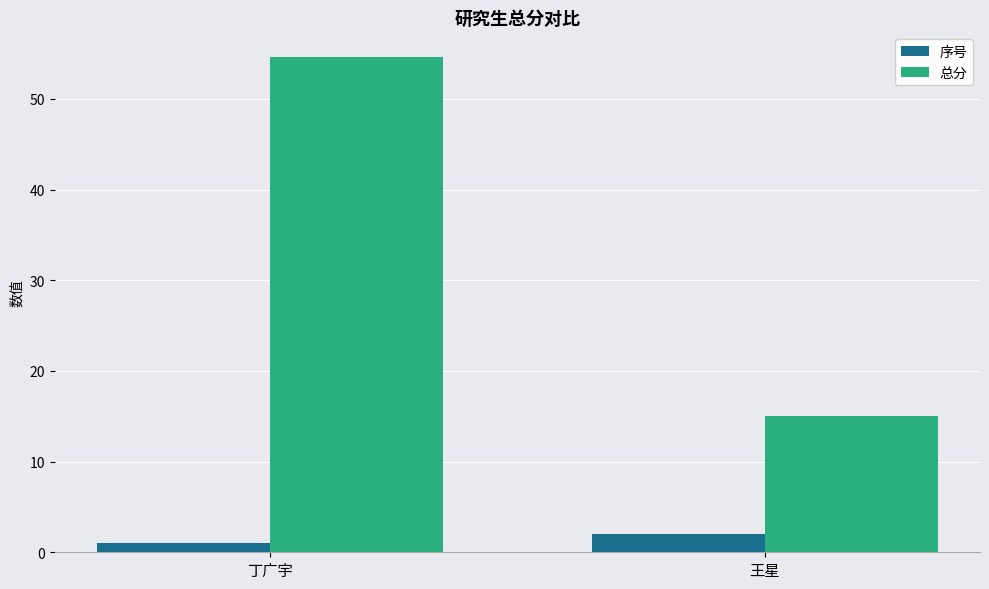

The value of 总分 at 丁广宇 is 54.6. True or false?

True